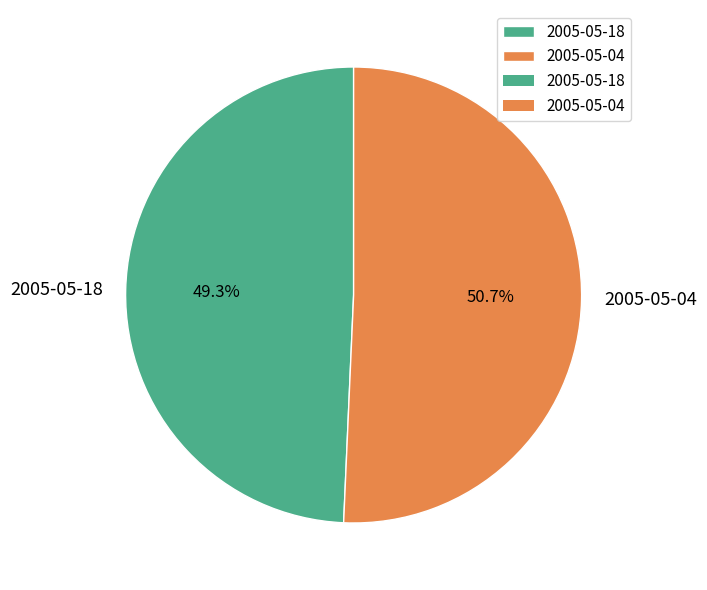

Count the number of slices in the pie.

2